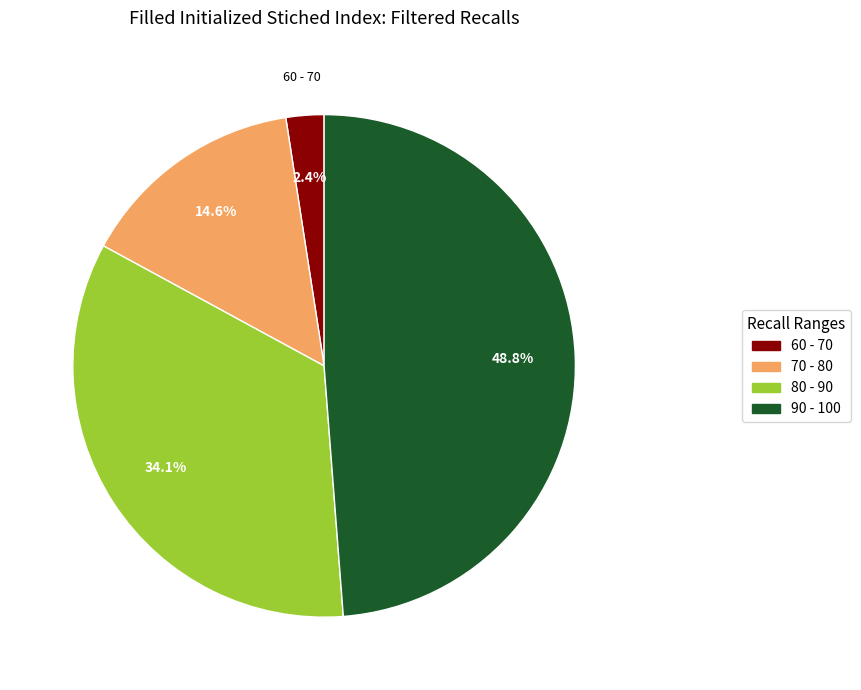

Rank the categories by value from lowest to highest.

60 - 70, 70 - 80, 80 - 90, 90 - 100